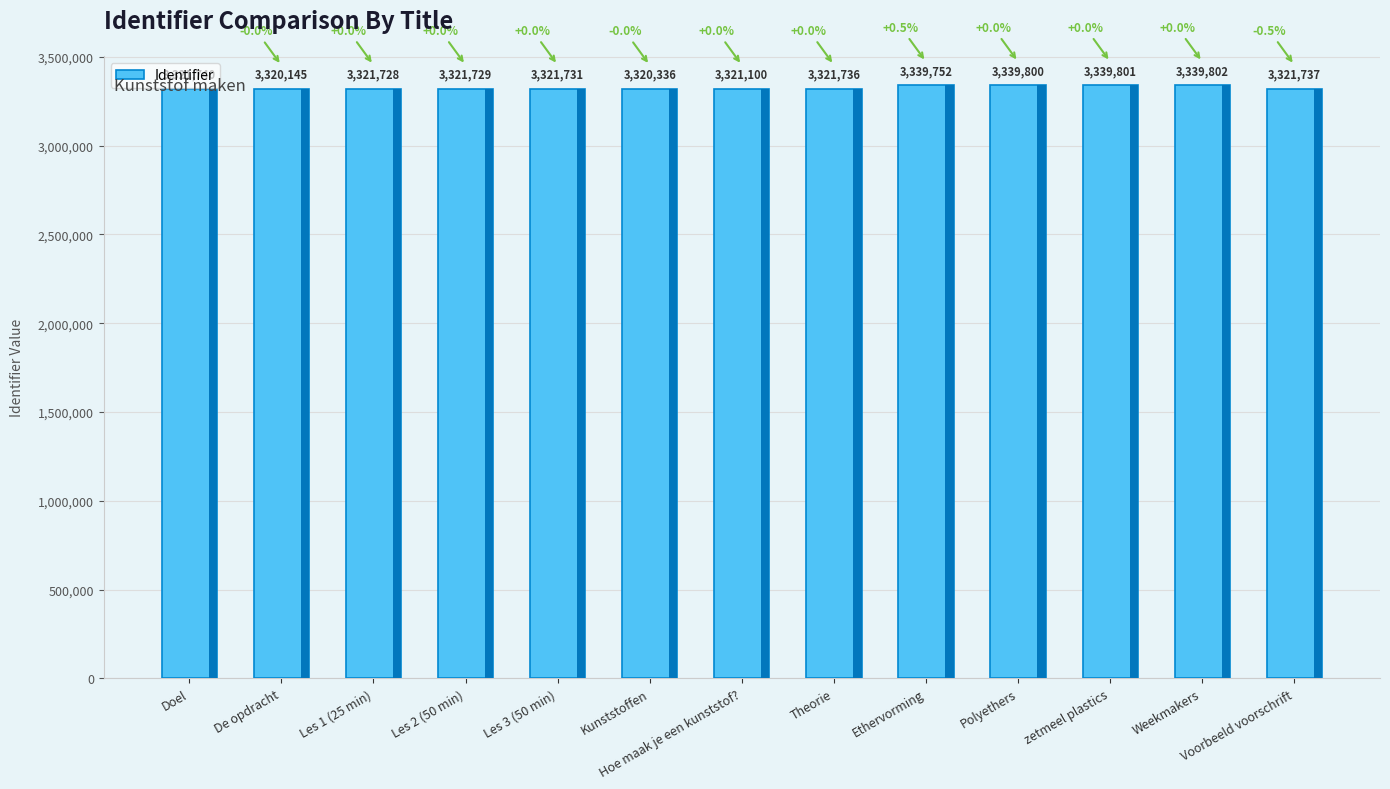

Reading left to right, extract all data points from this chart.

3321740	3320145	3321728	3321729	3321731	3320336	3321100	3321736	3339752	3339800	3339801	3339802	3321737